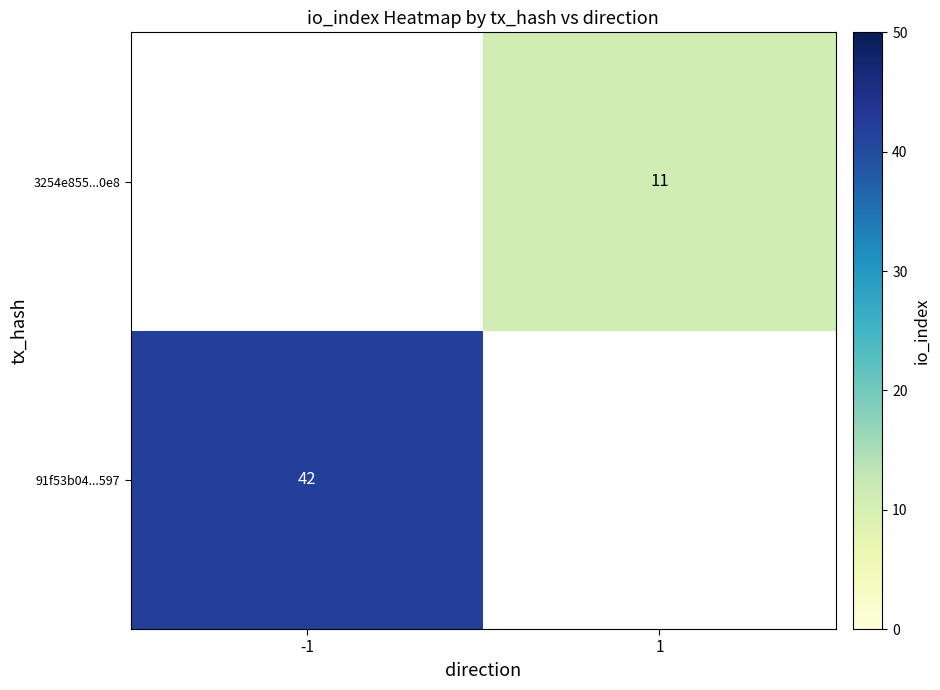

Is it true that 3254e855...0e8 equals 11 at 1?

True